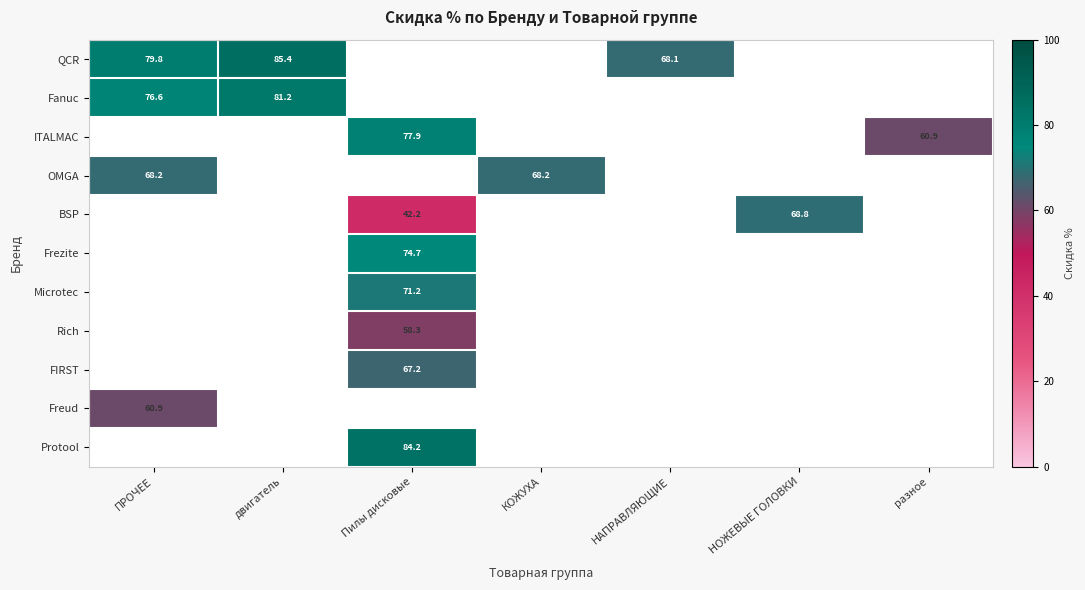

Is it true that Protool equals 125.4 at Пилы дисковые?

False